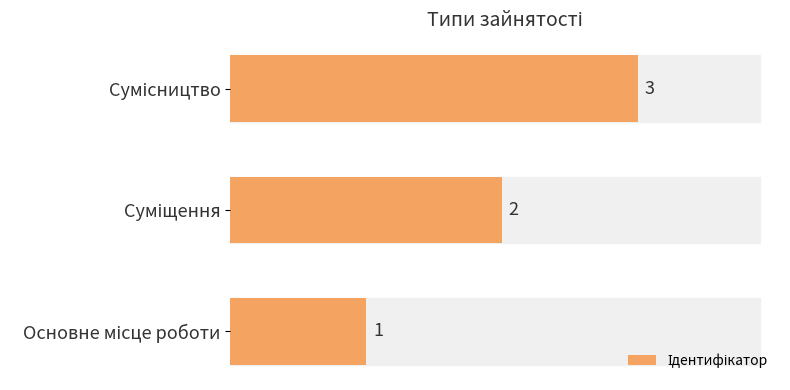

How many values are between 1 and 3?

3